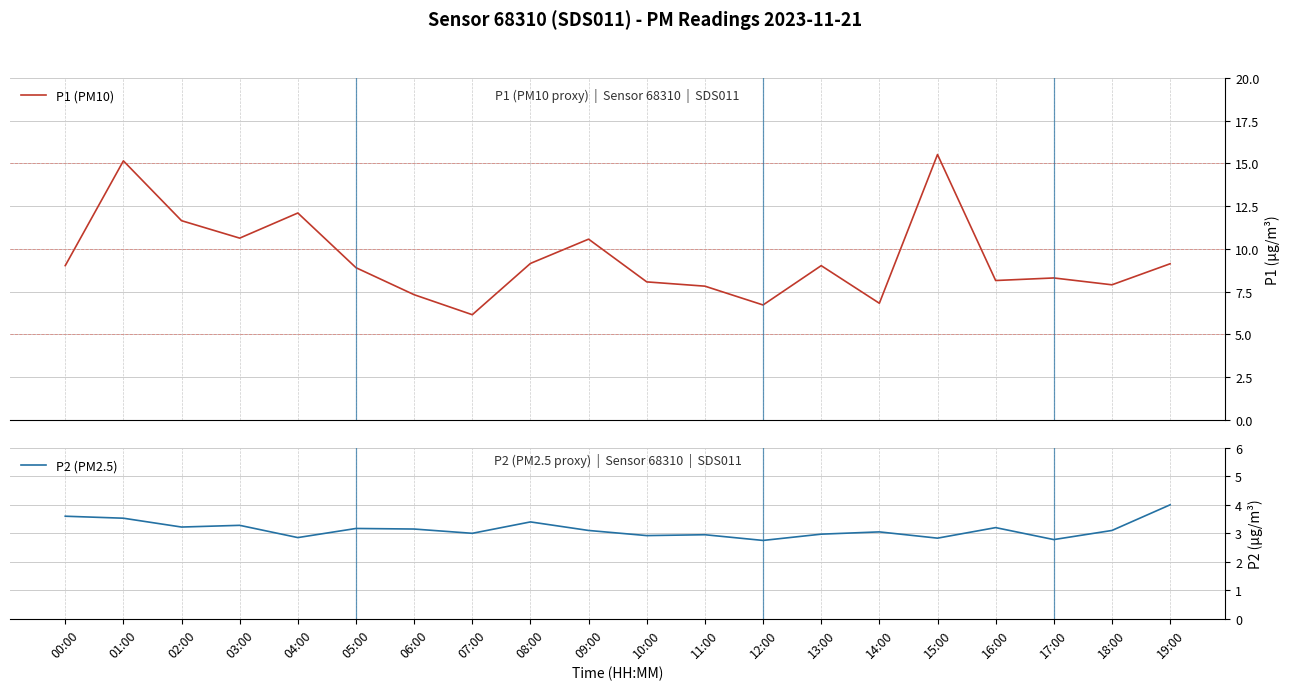

True or false: P1 (PM10) and P2 (PM2.5) intersect in this chart.

False